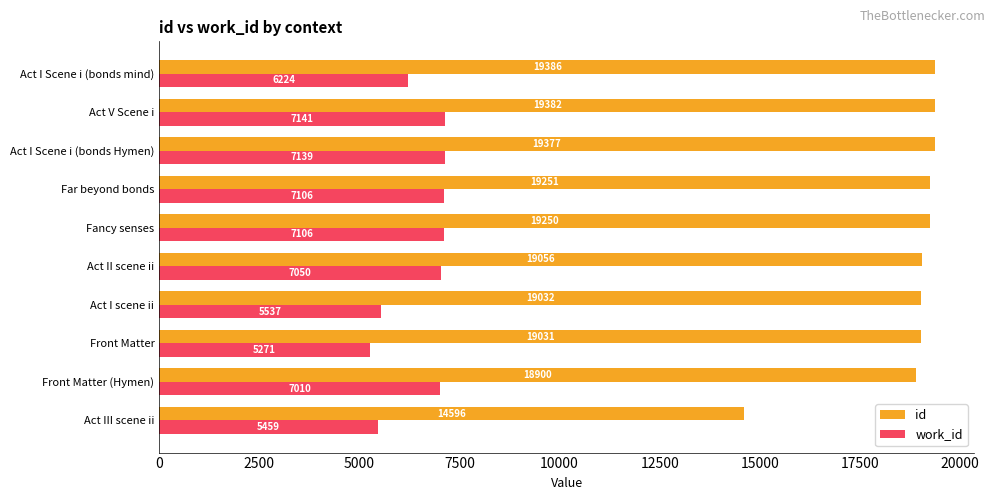

What is the approximate value of work_id at Act V Scene i?

7141